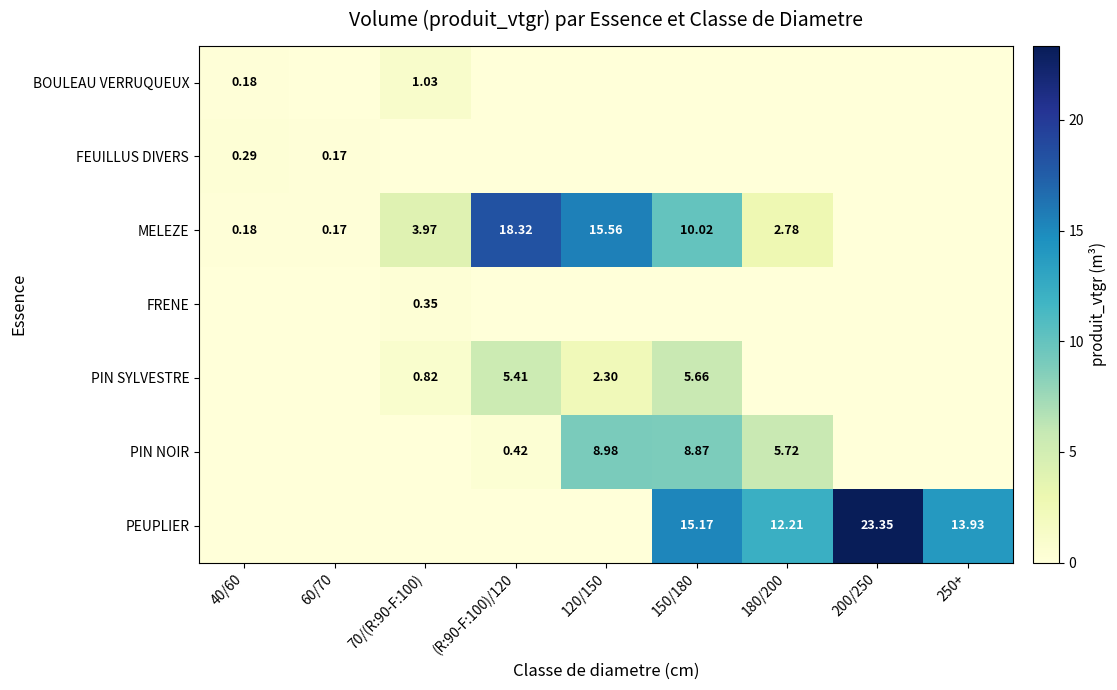

The value of MELEZE at 40/60 is 0.1. True or false?

False